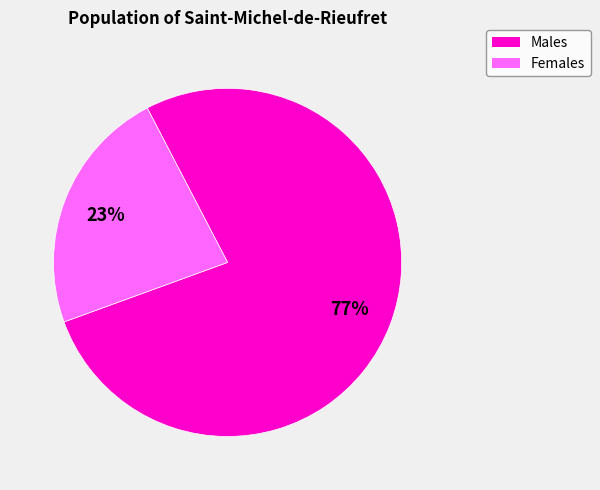

To the nearest percent, what is the difference between the largest and smallest slice percentages?

54%